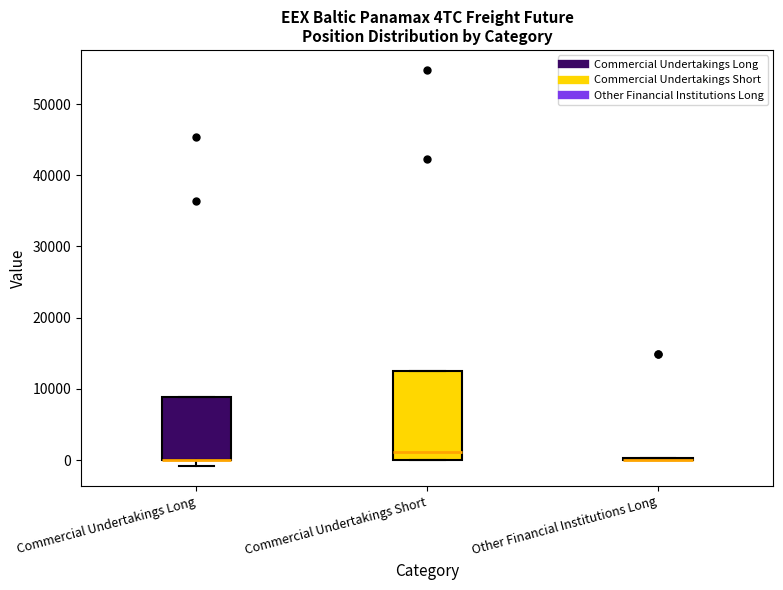

Reading left to right, transcribe this box plot: for each box, give where its median line is, the range the box spans, and where its two whiskers end, as read against the y-axis. The values are not printed on the chart, so give them approximately, as read against the axis.

Commercial Undertakings Long: median 0 (drawn on the box's lower edge), box 0 to 9000, whiskers -1000 to 9000
Commercial Undertakings Short: median 1000, box 0 to 13000, whiskers 0 to 13000
Other Financial Institutions Long: box collapsed to a line at 0, whiskers 0 to 0